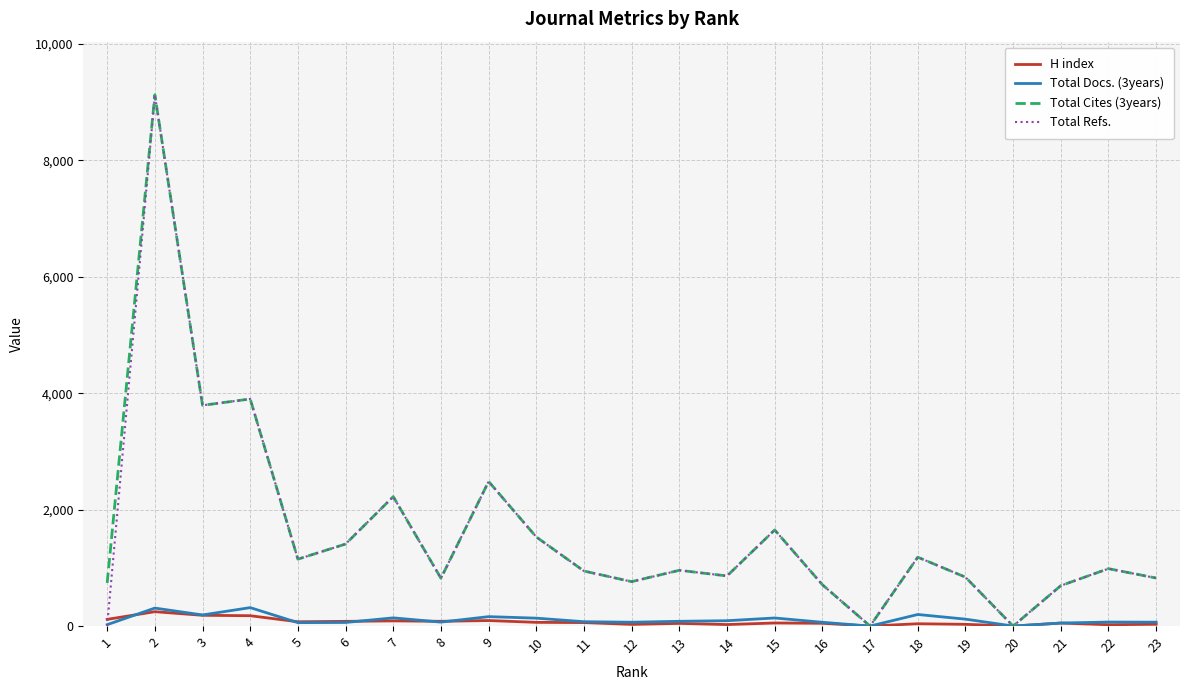

Is the value of Total Cites (3years) at 10 greater than the value of H index at 13?

Yes